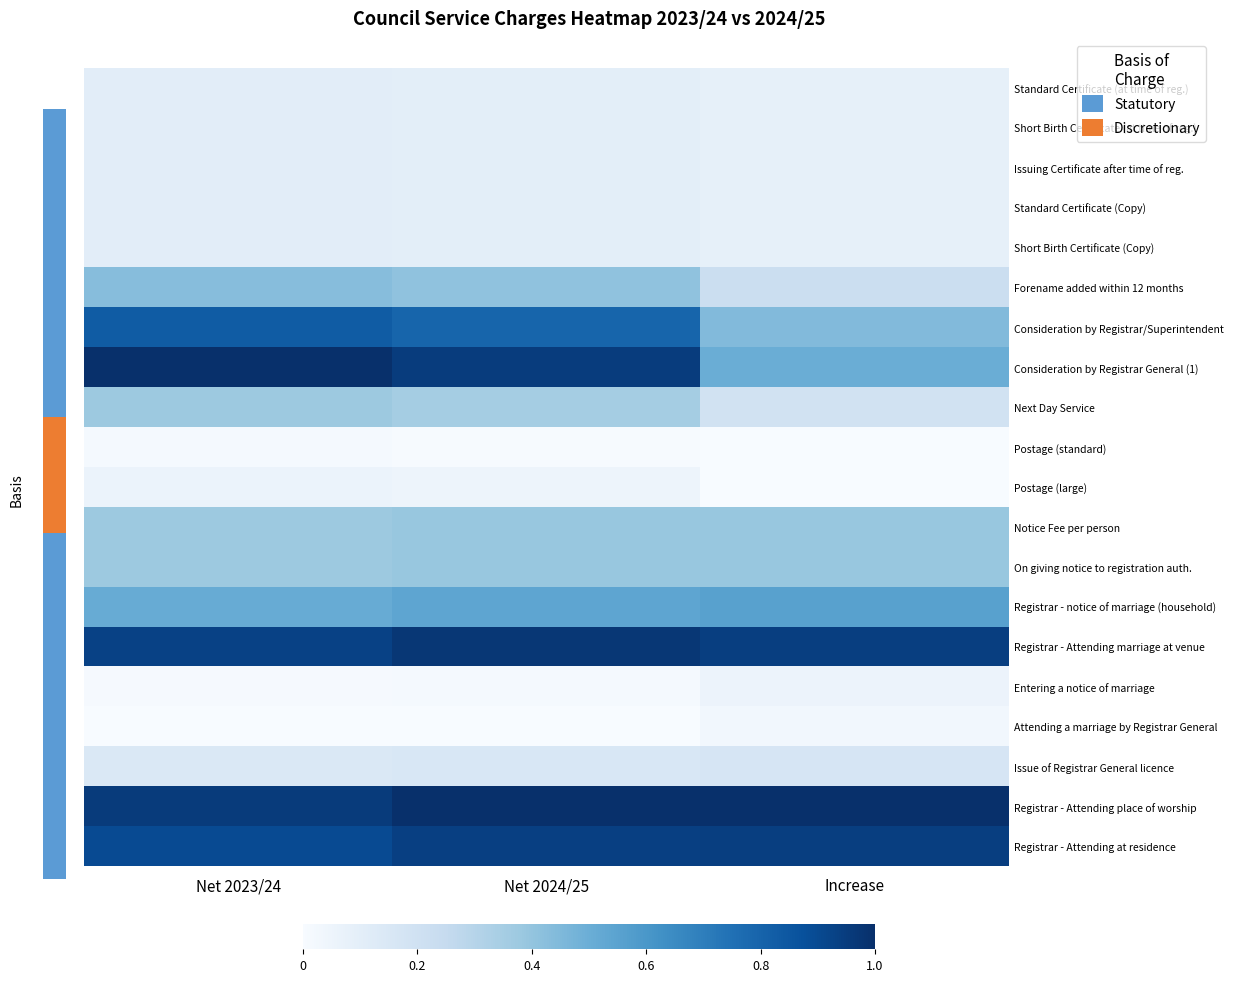

At which category is the sum across all series the highest?

Net 2024/25